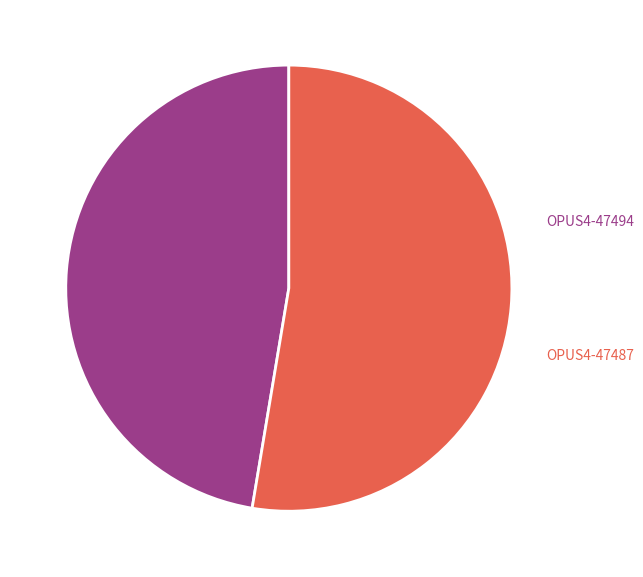

Count the number of slices in the pie.

2